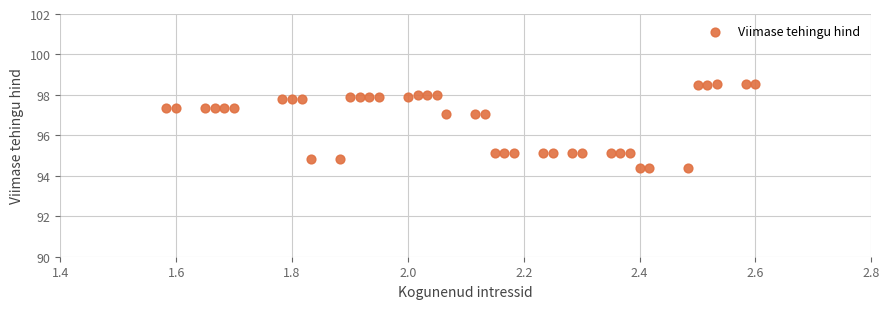

What is the range of X values (max minus min)?

1.0